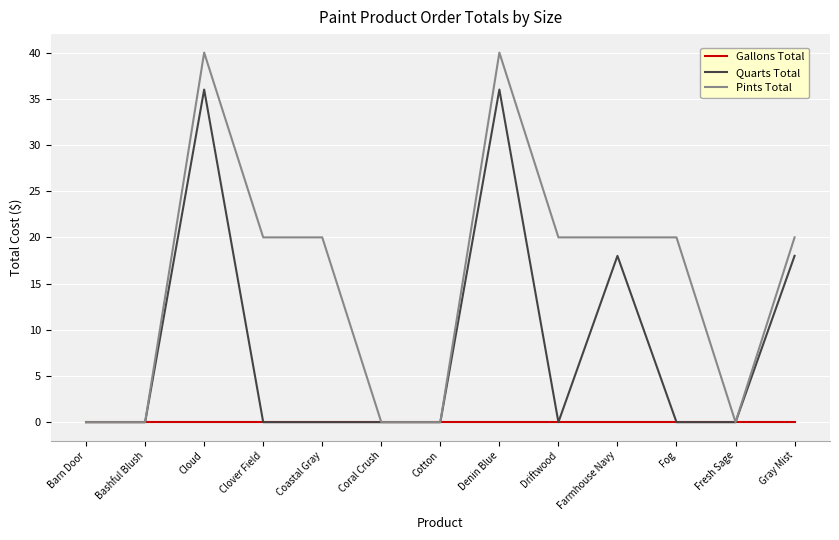

Reading right to left, list all the values displayed in this chart.

Gallons Total: Gray Mist=0	Fresh Sage=0	Fog=0	Farmhouse Navy=0	Driftwood=0	Denin Blue=0	Cotton=0	Coral Crush=0	Coastal Gray=0	Clover Field=0	Cloud=0	Bashful Blush=0	Barn Door=0
Quarts Total: Gray Mist=18	Fresh Sage=0	Fog=0	Farmhouse Navy=18	Driftwood=0	Denin Blue=36	Cotton=0	Coral Crush=0	Coastal Gray=0	Clover Field=0	Cloud=36	Bashful Blush=0	Barn Door=0
Pints Total: Gray Mist=20	Fresh Sage=0	Fog=20	Farmhouse Navy=20	Driftwood=20	Denin Blue=40	Cotton=0	Coral Crush=0	Coastal Gray=20	Clover Field=20	Cloud=40	Bashful Blush=0	Barn Door=0